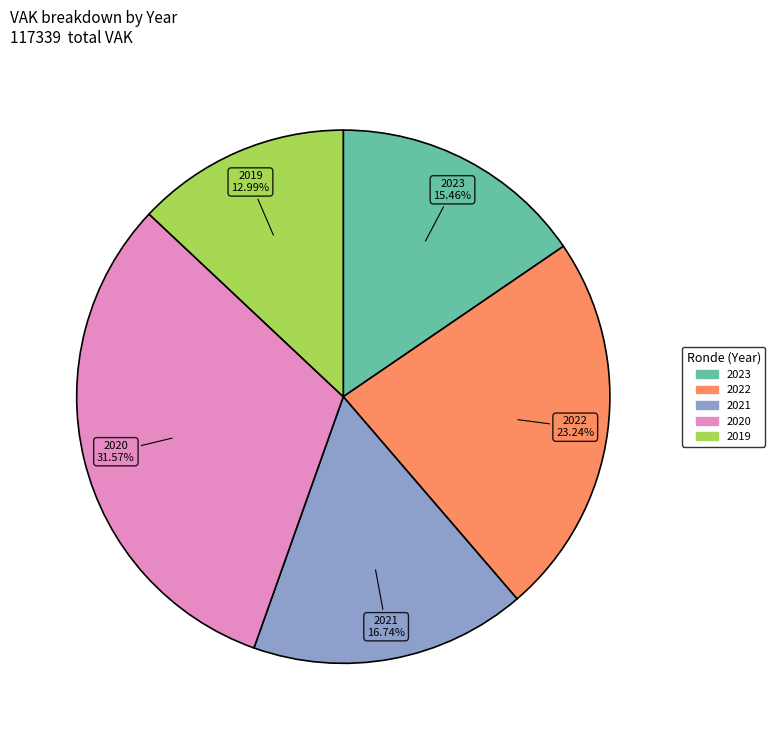

Does any single category account for the majority?

No